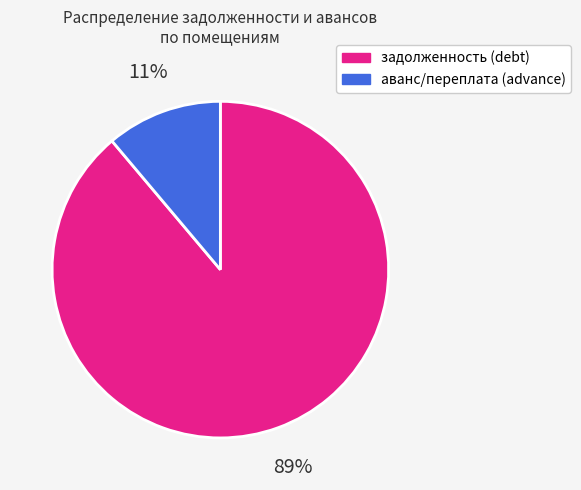

To the nearest percent, what is the difference between the largest and smallest slice percentages?

78%